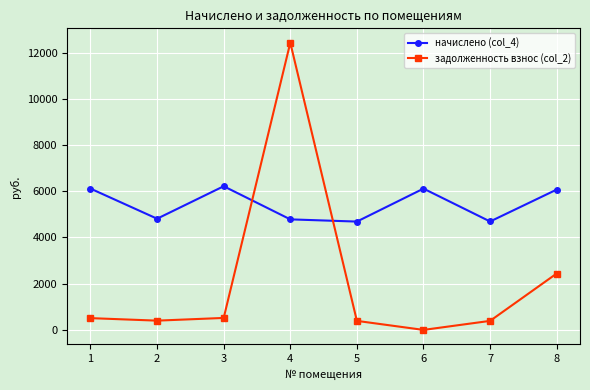

What is the sum of the задолженность взнос (col_2) values at 1 and 8?

2950.2